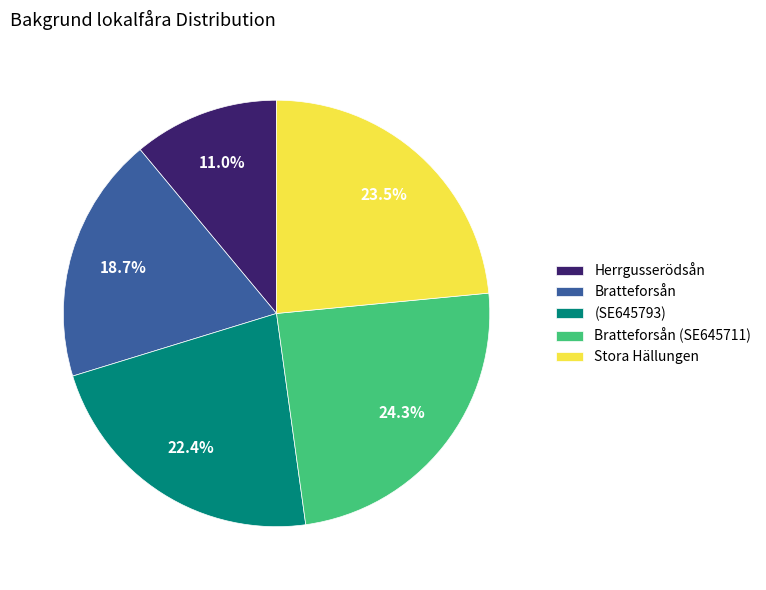

True or false: (SE645793) accounts for 22% of the total.

True